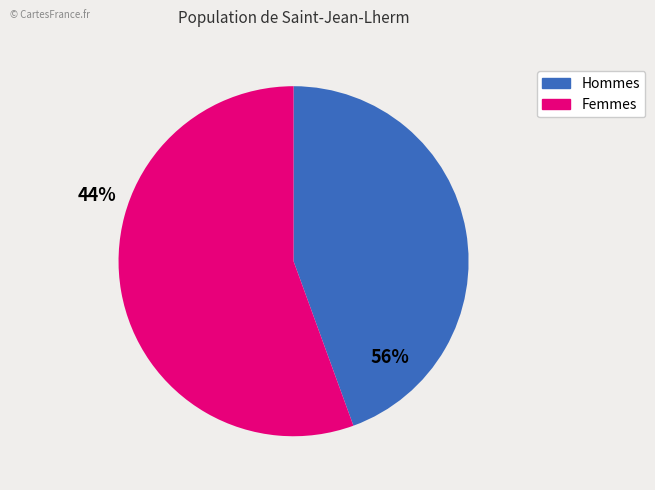

How many slices are in this pie chart?

2